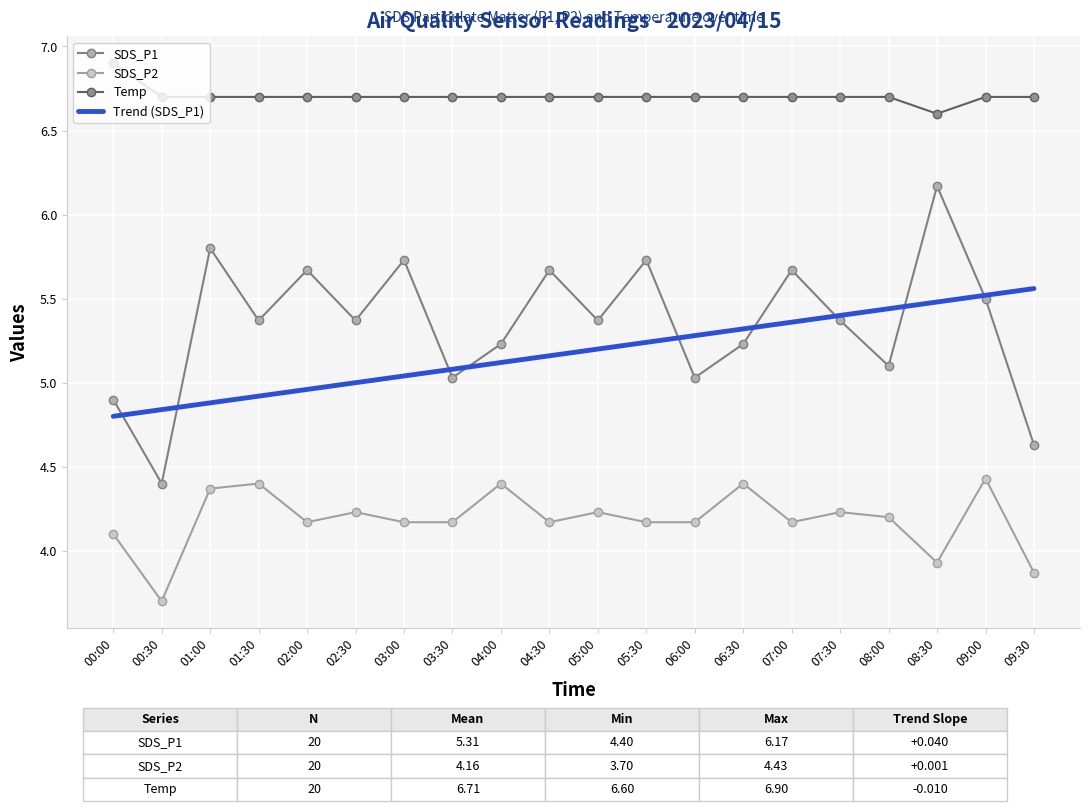

Rank the series at 03:00 from lowest to highest value.

SDS_P2, Trend (SDS_P1), SDS_P1, Temp